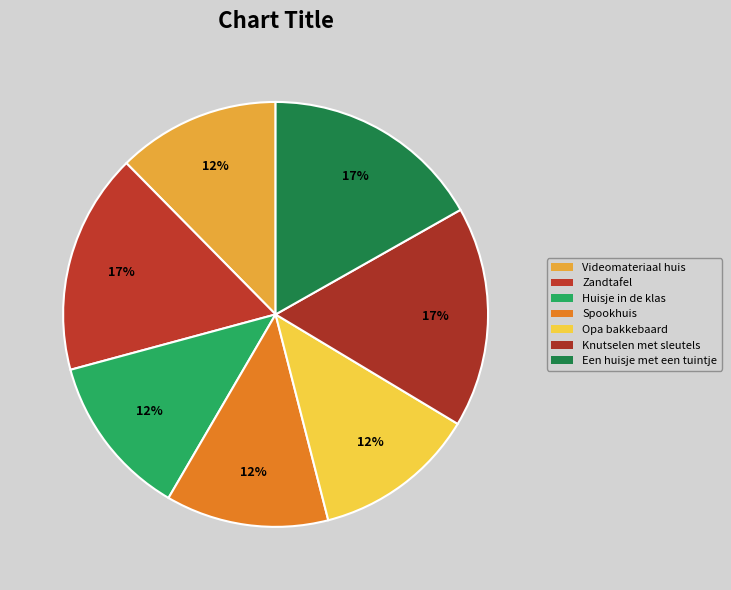

How many segments does this pie chart have?

7